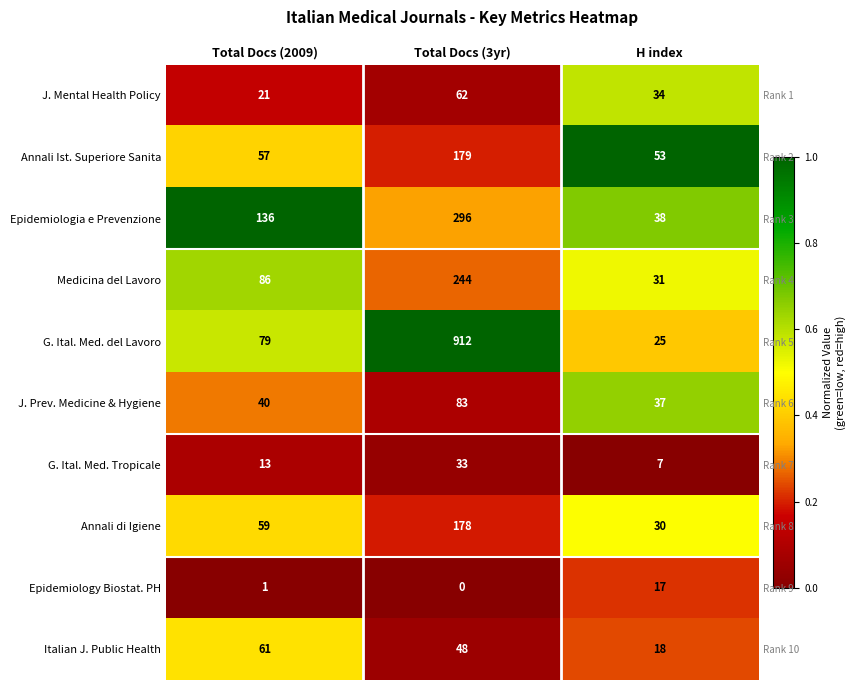

Which series has the widest spread of values?

Annali Ist. Superiore Sanita